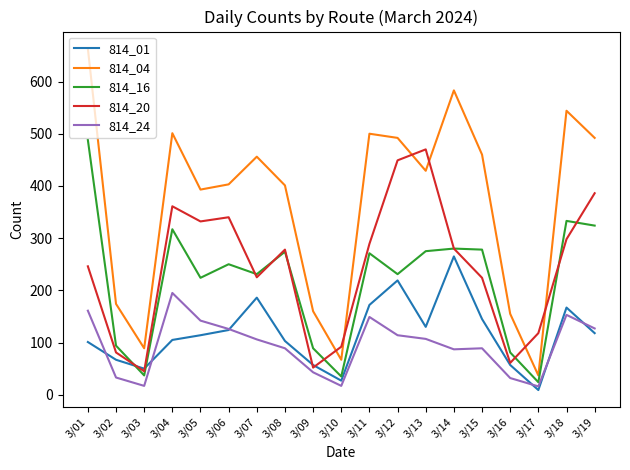

Rank the series at 3/15 from highest to lowest value.

814_04, 814_16, 814_20, 814_01, 814_24